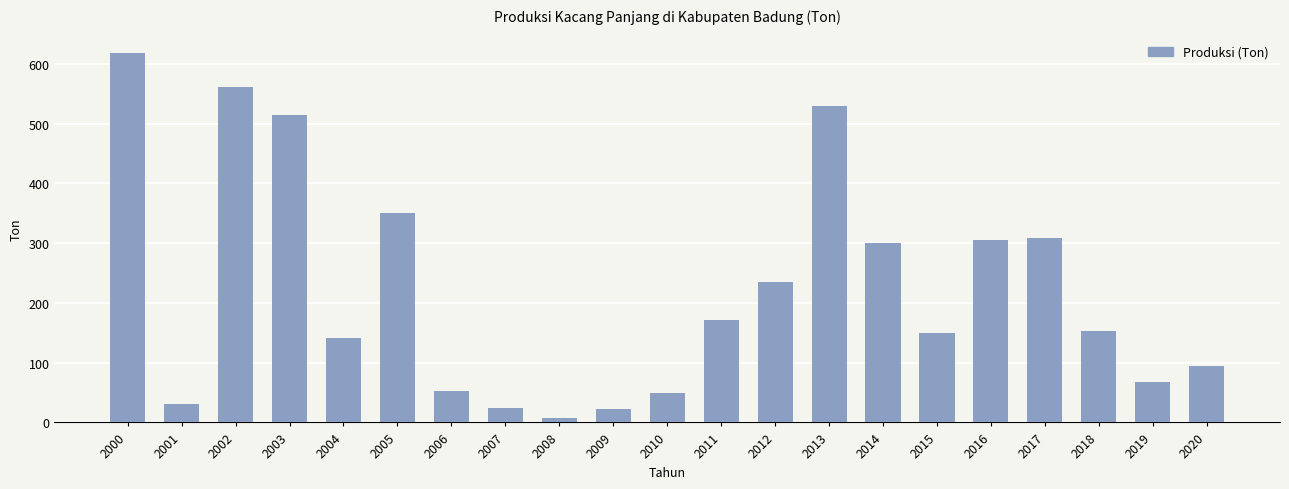

Which category has the lowest value across all series?

2008